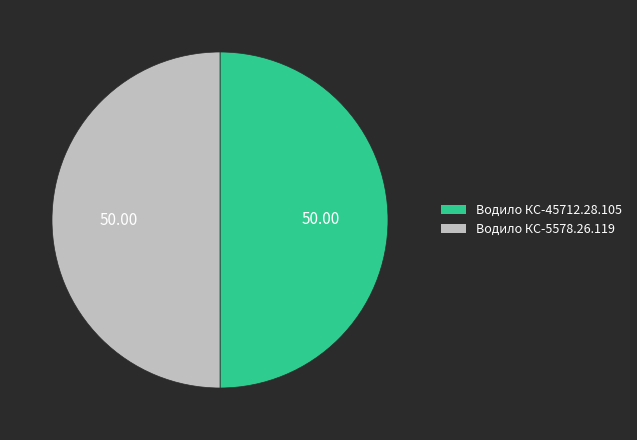

Approximately how many times larger is the value at Водило КС-45712.28.105 compared to Водило КС-5578.26.119?

1.0